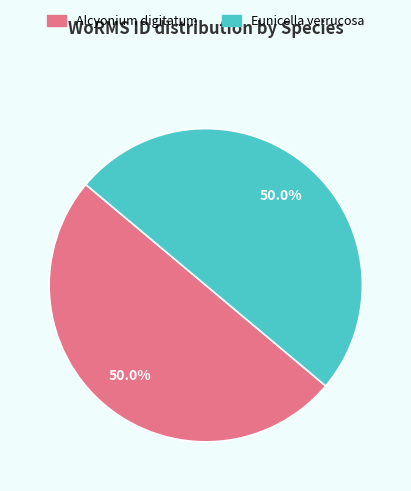

What is the ratio of the value at Eunicella verrucosa to the value at Alcyonium digitatum?

1.0